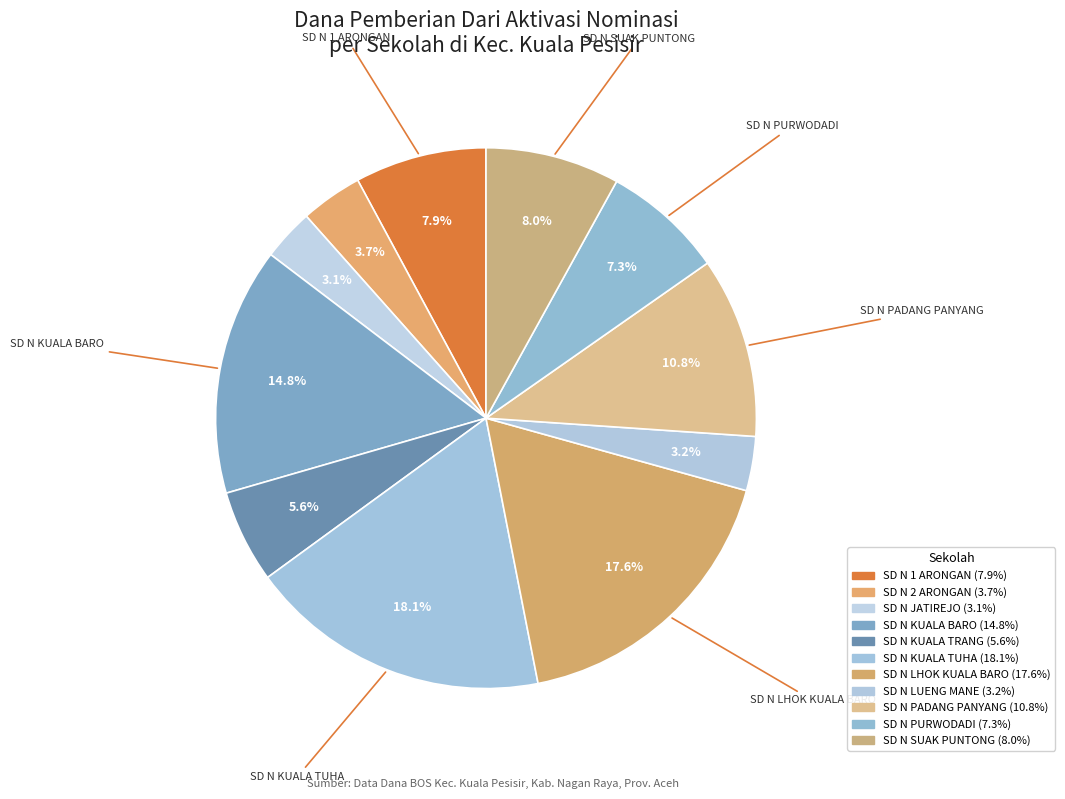

What is the smallest slice in the pie chart?

SD NEGERI JATIREJO